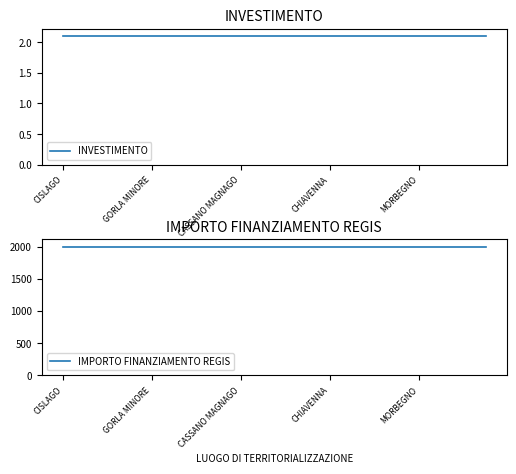

What is the sum of all INVESTIMENTO values?

42.0